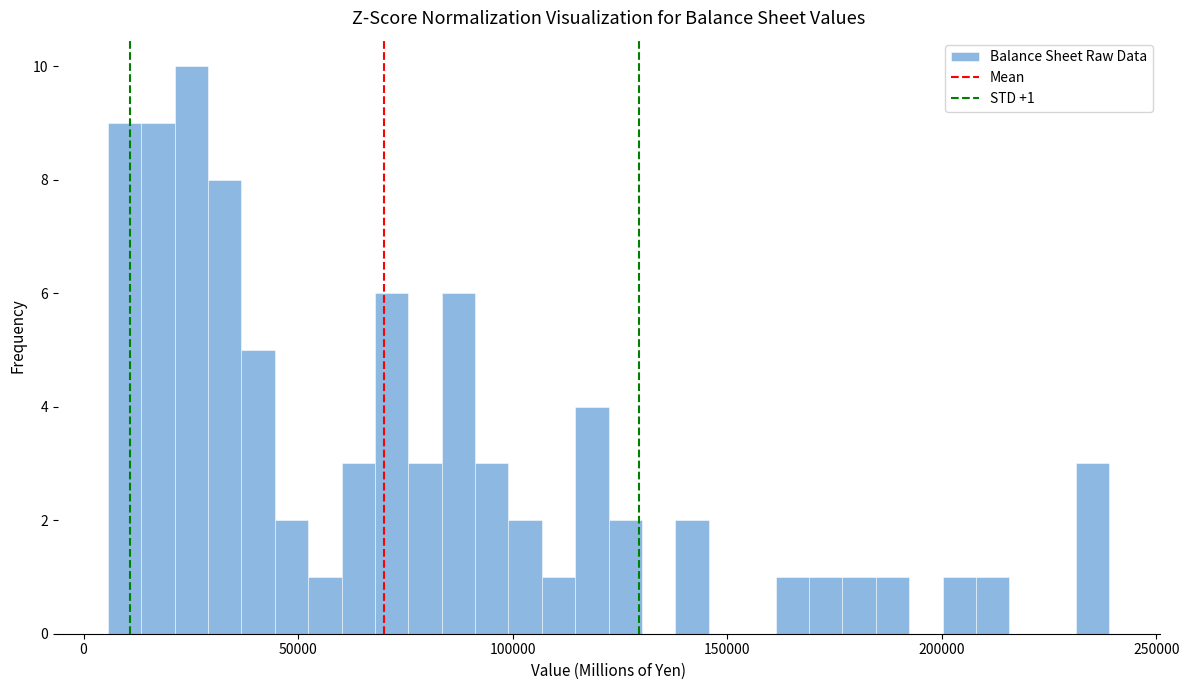

Around what value on the x-axis is the tallest bar? Give the approximate position of its centre, as read against the axis.

25000